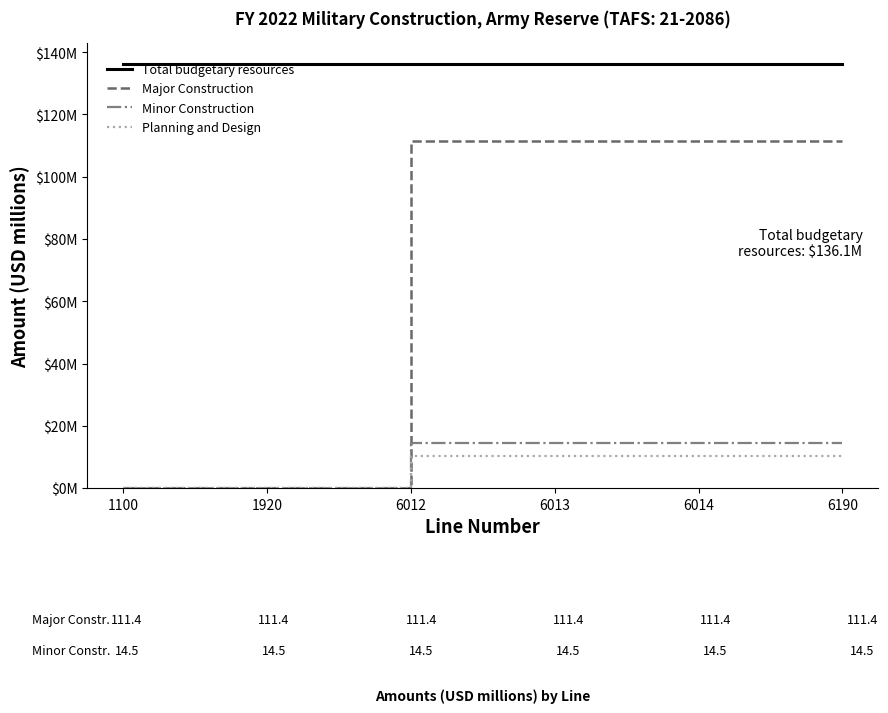

At which label is Minor Construction closest to 7?

1100